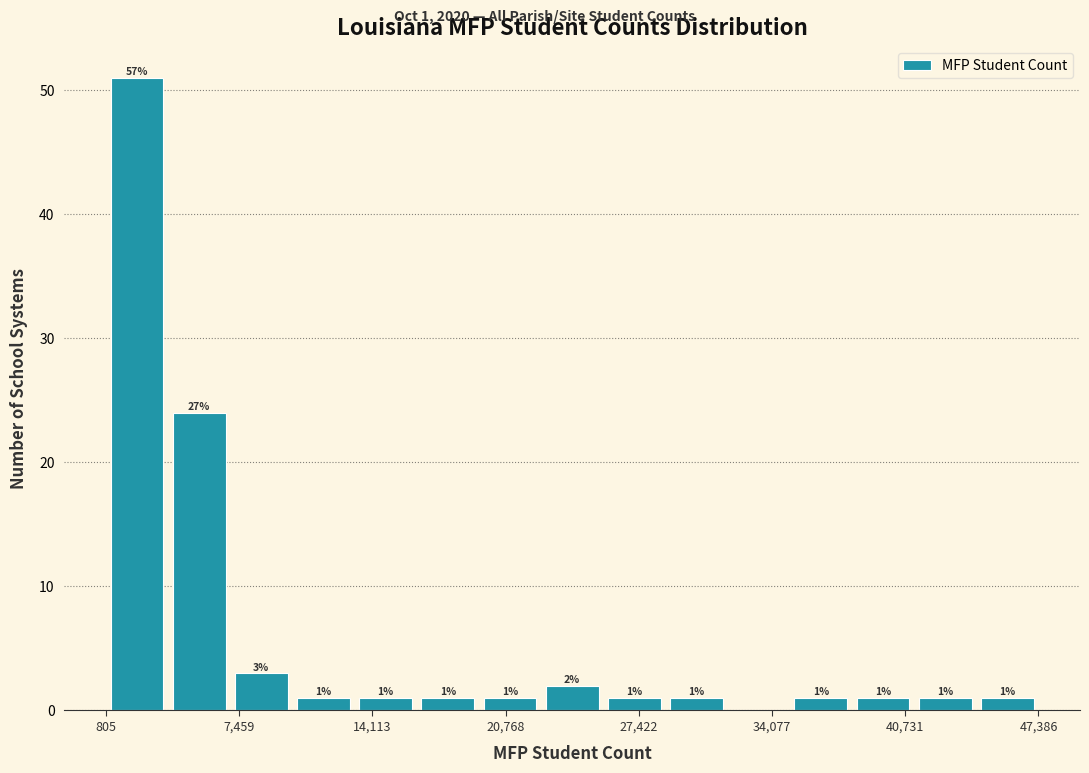

Read against the x-axis, roughly where is the centre of the tallest bar?

2000